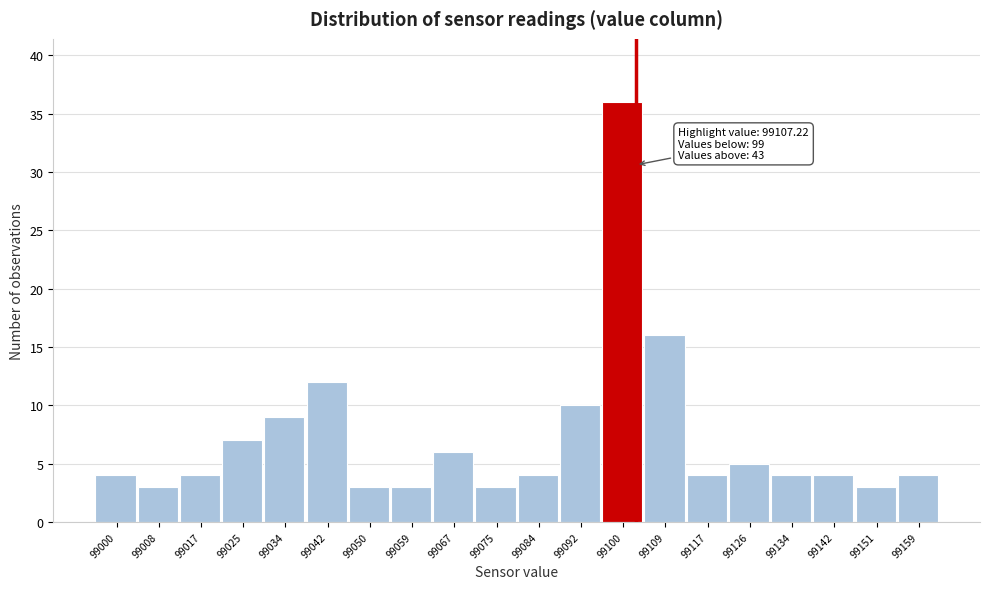

Reading left to right, transcribe all the data shown in this chart.

4	3	4	7	9	12	3	3	6	3	4	10	36	16	4	5	4	4	3	4